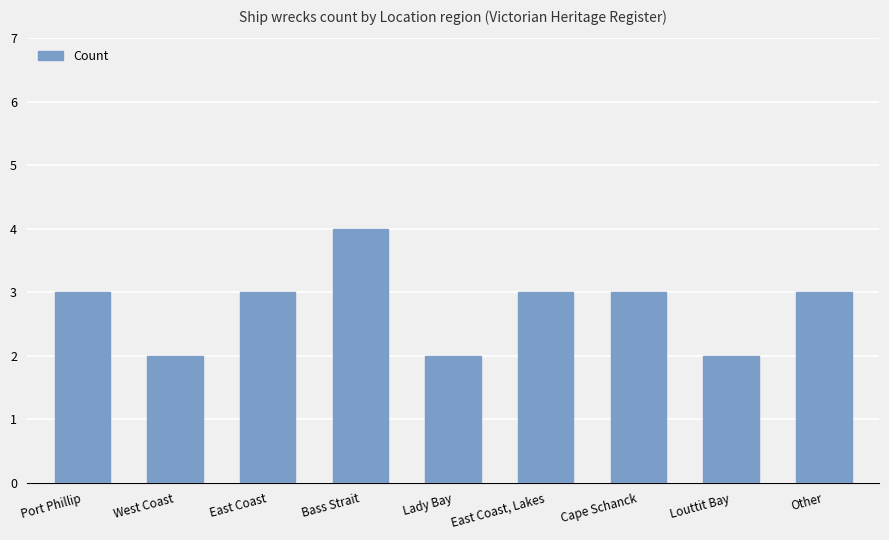

Between Bass Strait and West Coast, which is larger?

Bass Strait